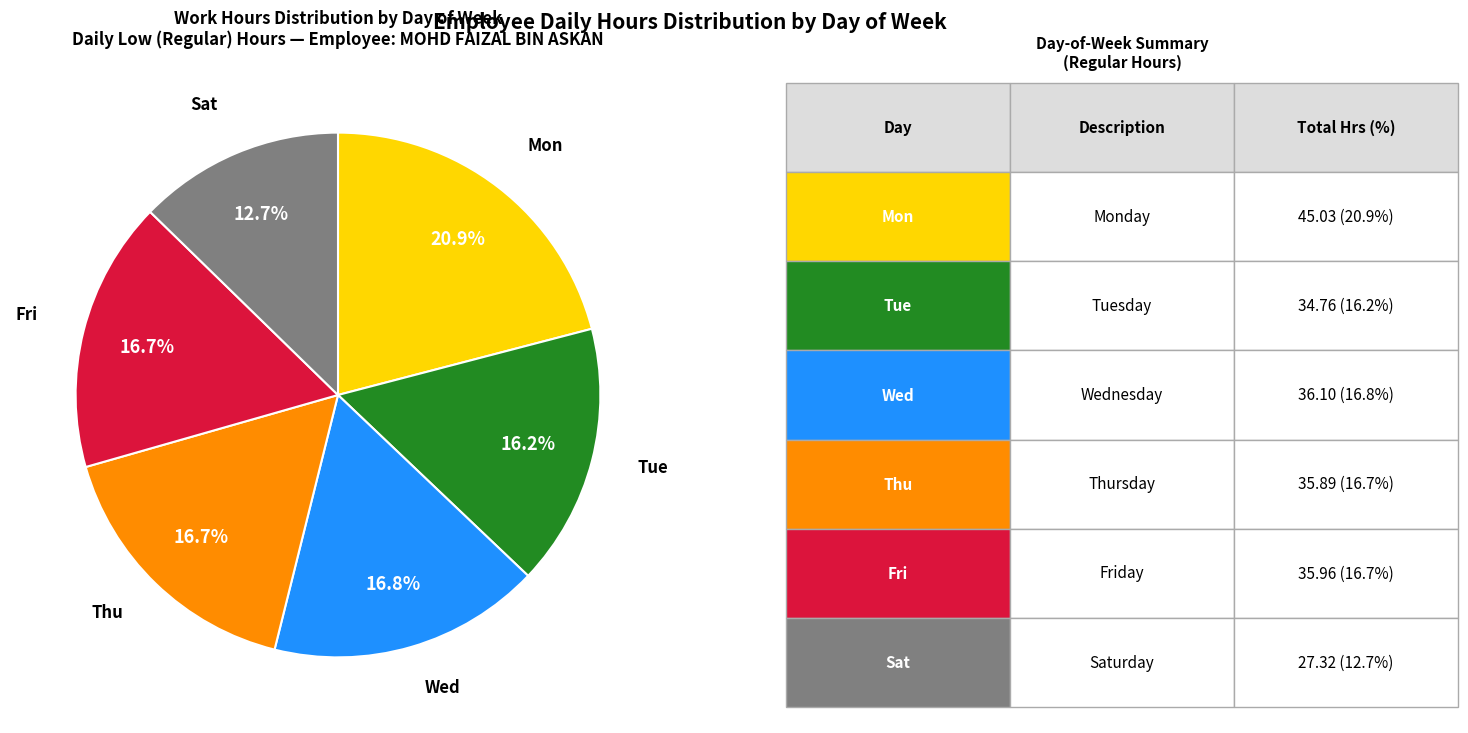

Is there any slice that represents more than half of the pie?

No